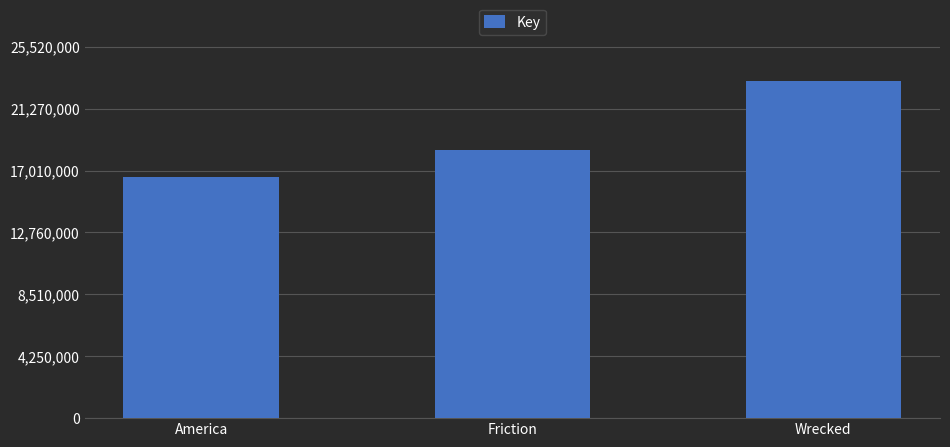

List the labels in order of value, smallest first.

America, Friction, Wrecked